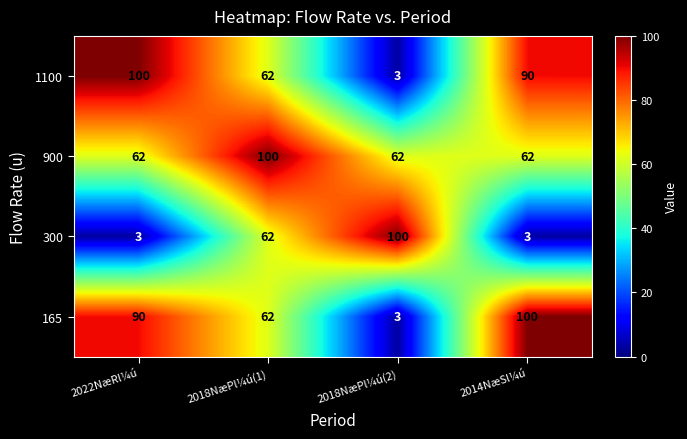

Count the number of data series in this chart.

4